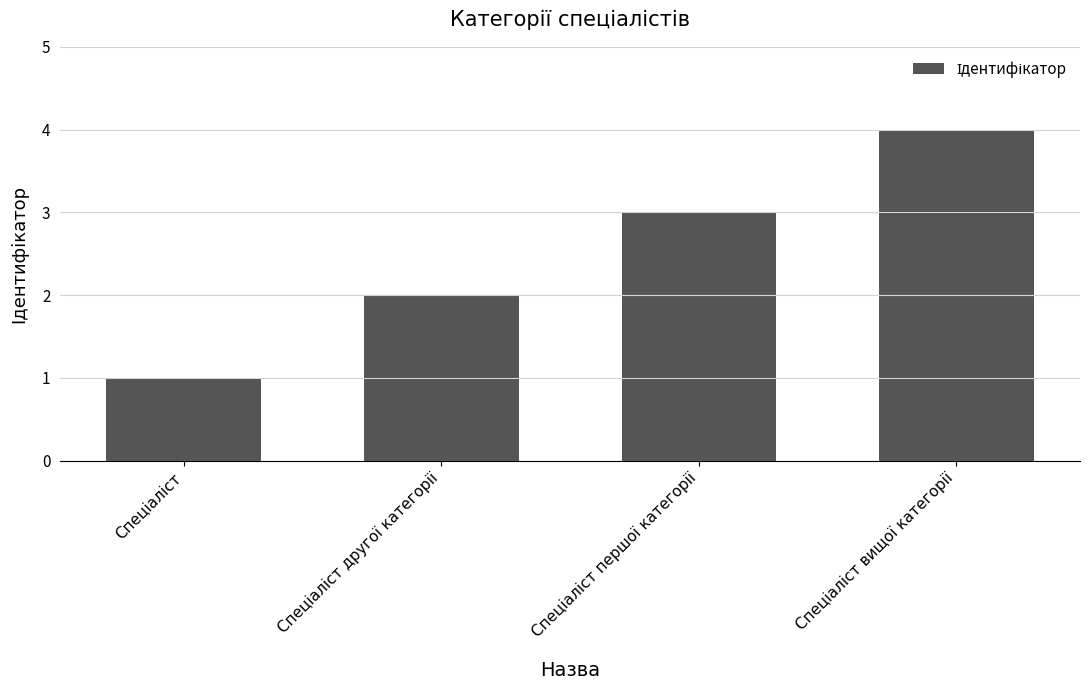

What is the maximum value shown in the chart?

4